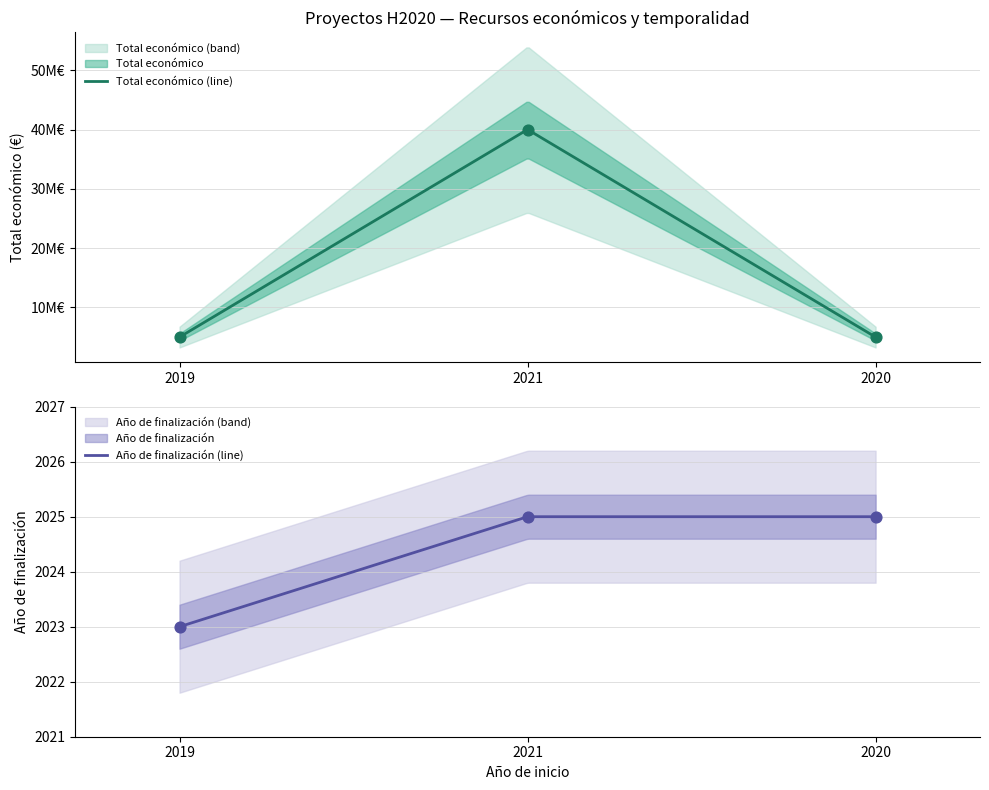

Which has a higher value, 2020 or 2019?

2020